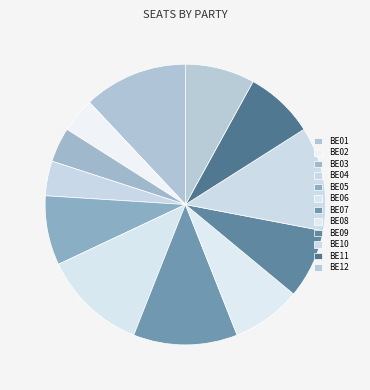

Count the number of slices in the pie.

12